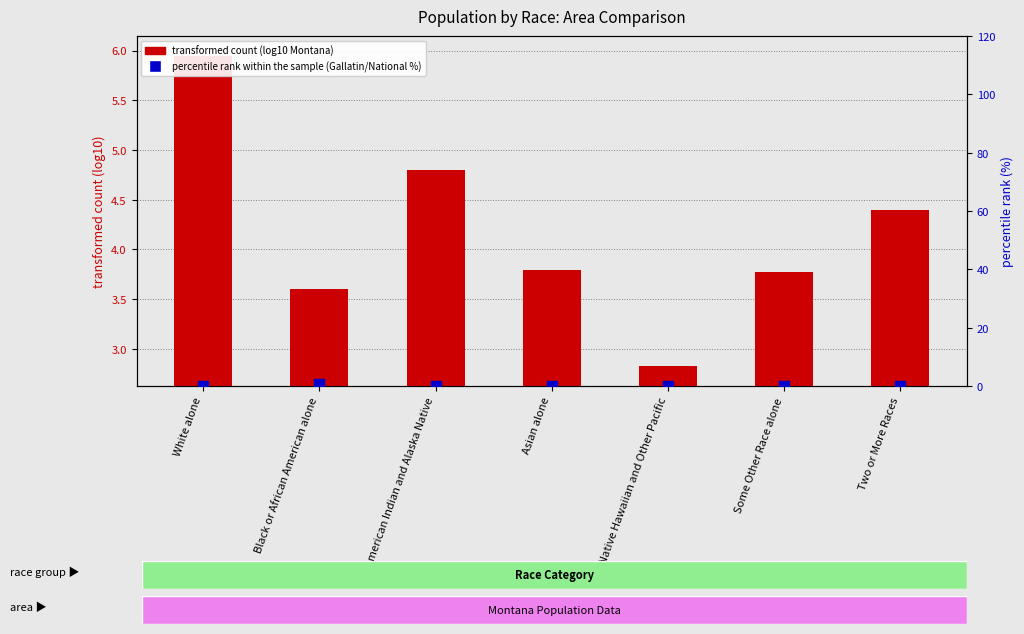

At how many categories does at least one series exceed 0?

7